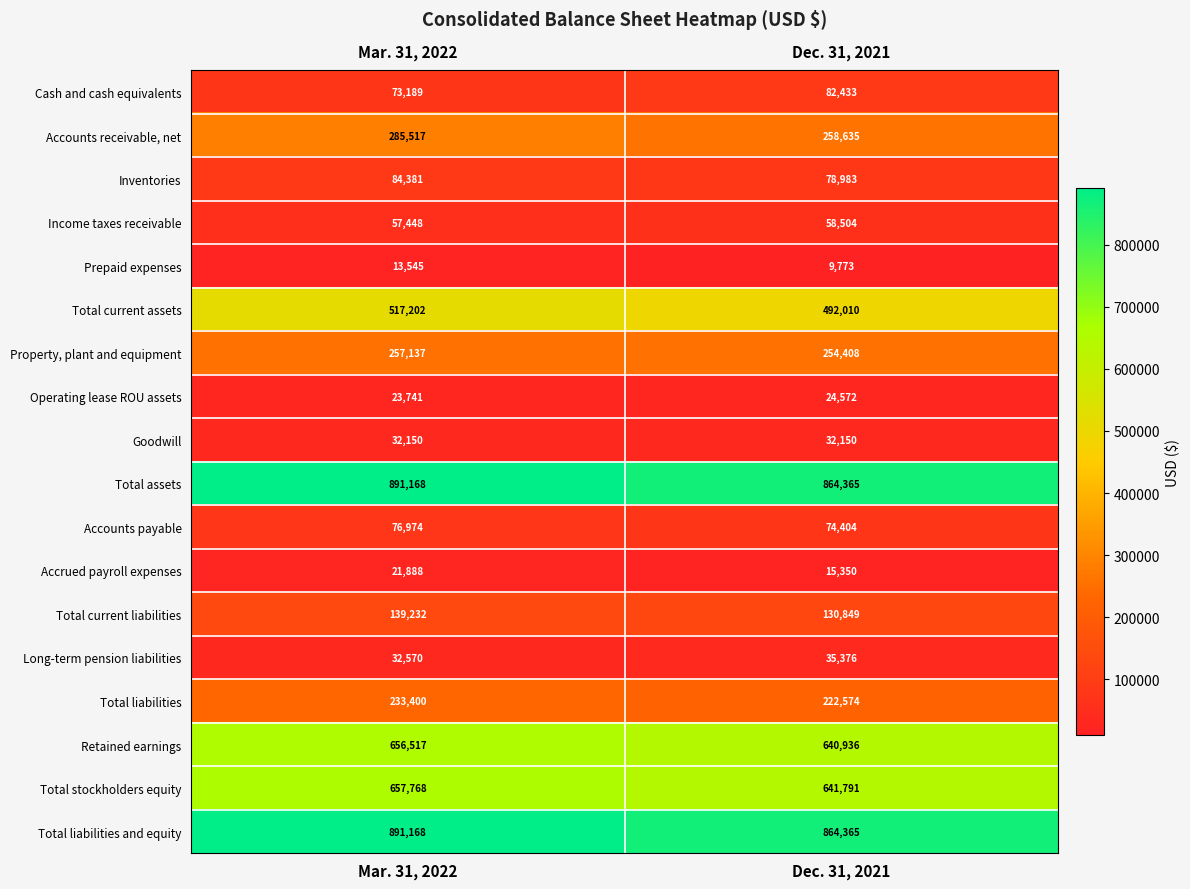

True or false: Income taxes receivable has a value of 58504 at Dec. 31, 2021.

True